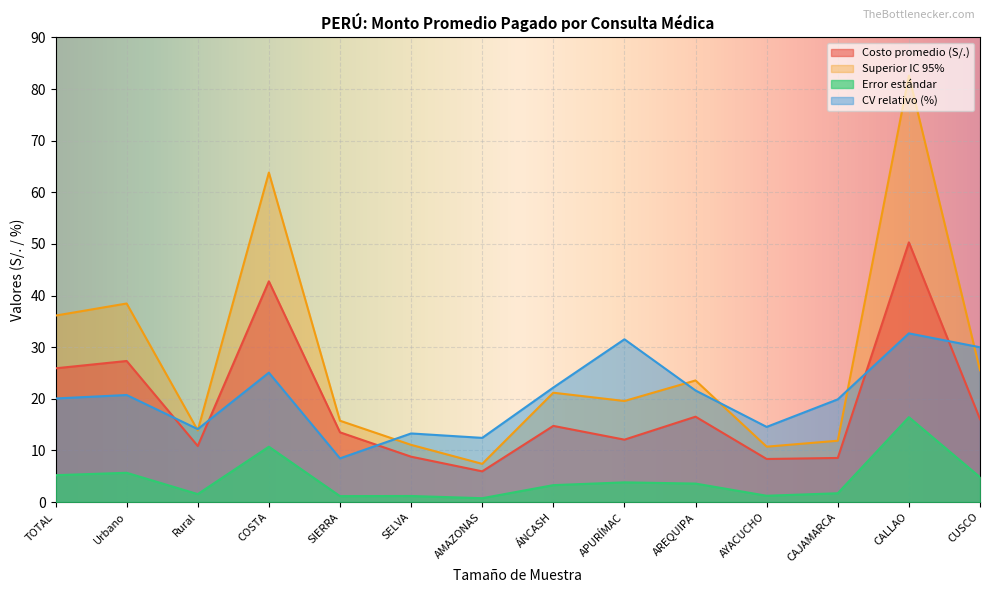

Reading right to left, transcribe all the data shown in this chart.

Costo promedio (S/.): 16.1	50.3	8.5	8.3	16.5	12.1	14.7	5.9	8.8	13.5	42.8	10.9	27.3	25.9
Superior: 25.5	82.6	11.9	10.7	23.6	19.6	21.2	7.4	11.1	15.7	63.8	13.9	38.5	36.1
Error estándar: 4.8	16.4	1.7	1.2	3.6	3.8	3.3	0.7	1.2	1.1	10.7	1.5	5.7	5.2
CV relativo: 30.0	32.7	19.9	14.6	21.6	31.5	22.2	12.4	13.3	8.5	25.1	14.1	20.7	20.1